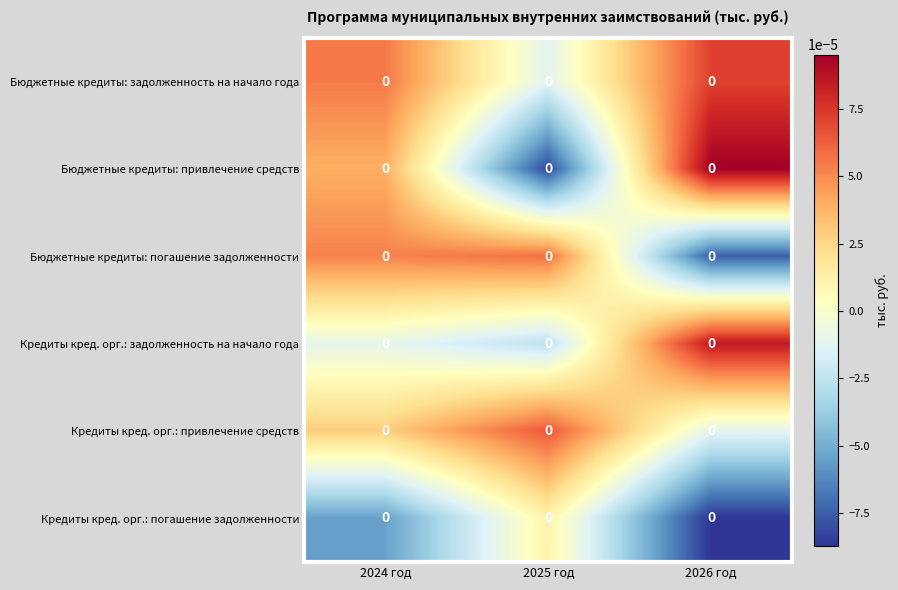

Reading right to left, extract all data points from this chart.

Бюджетные кредиты: задолженность на начало года: 2026 год=0.0	2025 год=0.0	2024 год=0.0
Бюджетные кредиты: привлечение средств: 2026 год=0.0	2025 год=0.0	2024 год=0.0
Бюджетные кредиты: погашение задолженности: 2026 год=0.0	2025 год=0.0	2024 год=0.0
Кредиты кред. орг.: задолженность на начало года: 2026 год=0.0	2025 год=0.0	2024 год=0.0
Кредиты кред. орг.: привлечение средств: 2026 год=0.0	2025 год=0.0	2024 год=0.0
Кредиты кред. орг.: погашение задолженности: 2026 год=0.0	2025 год=0.0	2024 год=0.0